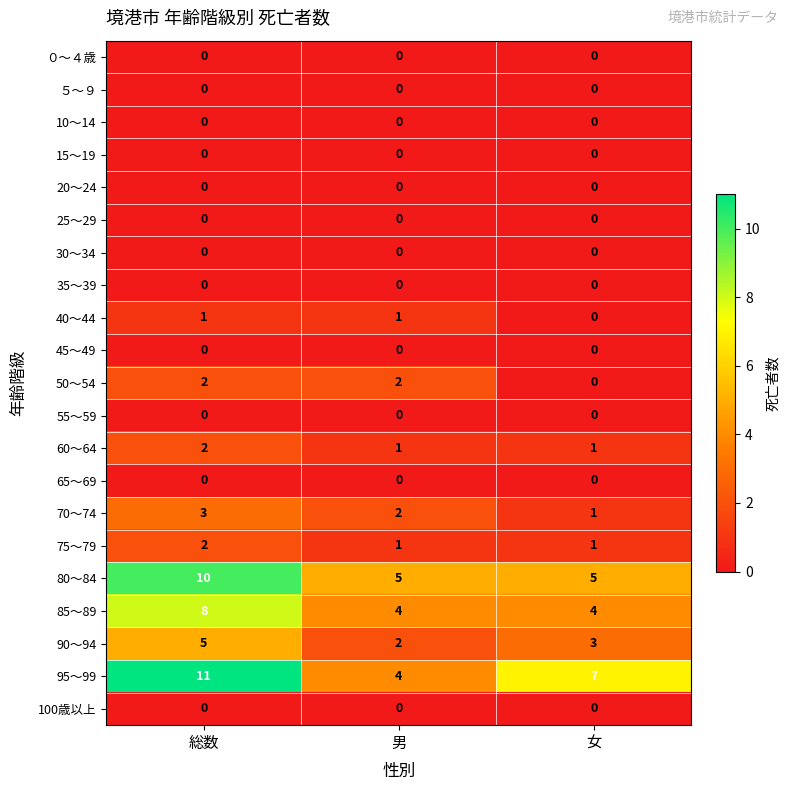

What is the spread (max minus min) of values at 女?

7